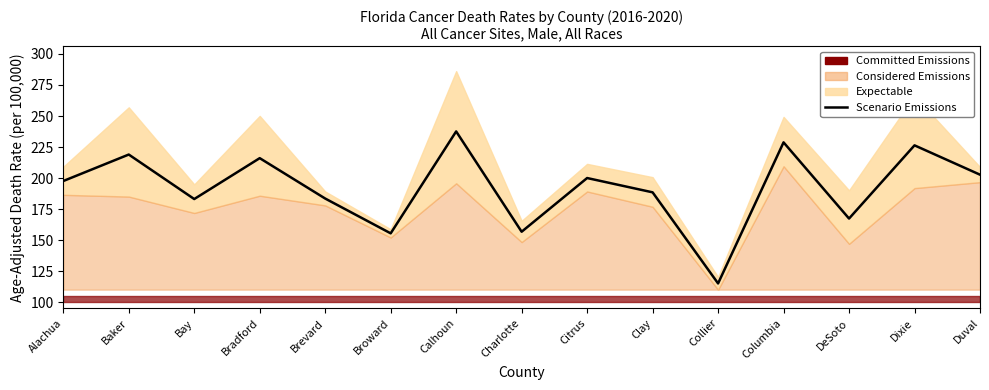

What is the label of the 12th point from the left?

Columbia